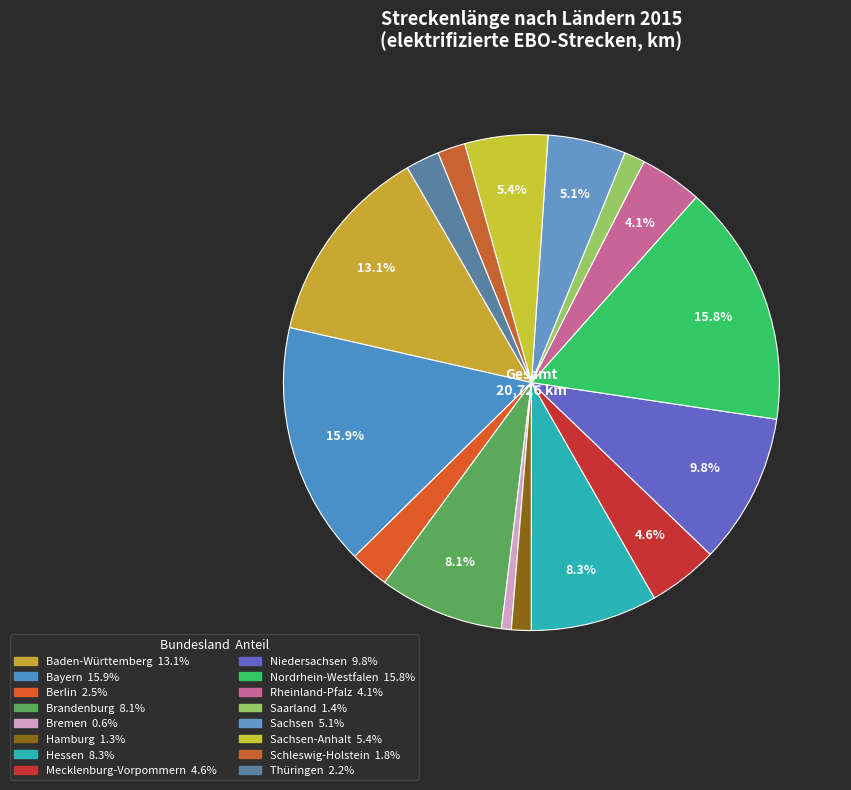

How many slices are in this pie chart?

16